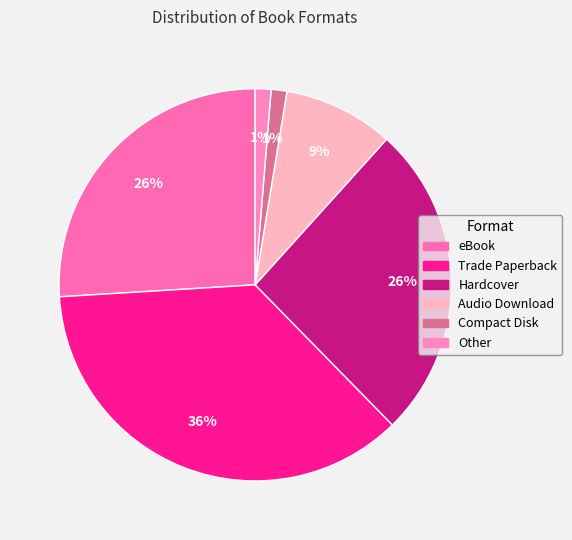

To the nearest percent, what is the difference between the largest and smallest slice percentages?

35%